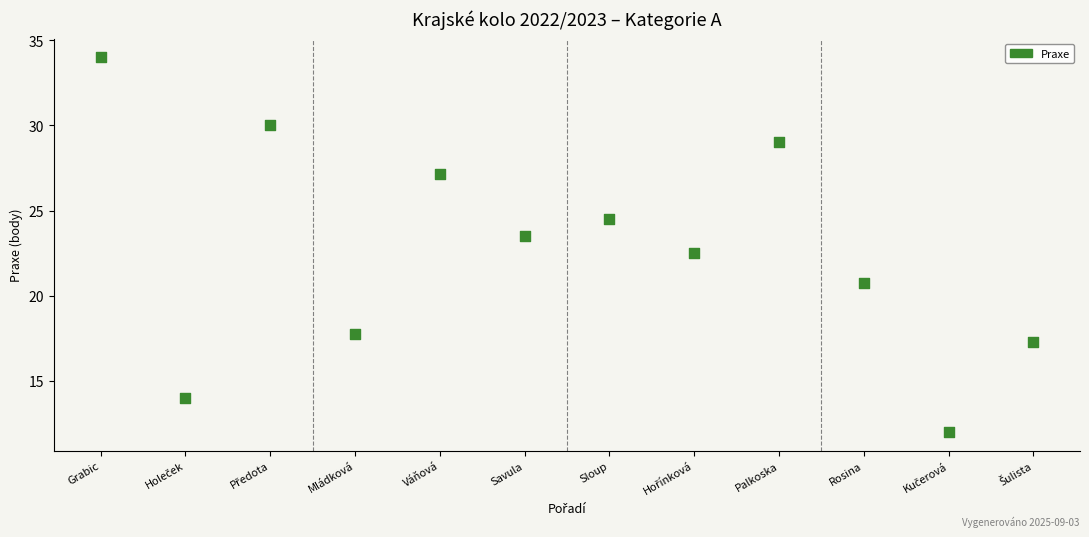

What is the range of X values (max minus min)?

11.0